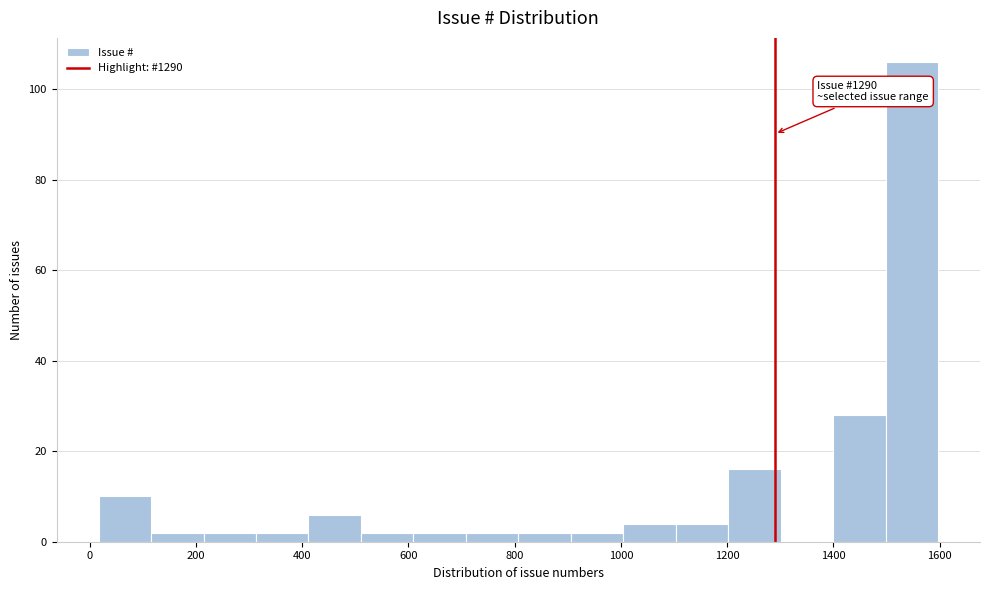

Which range on the x-axis has the tallest bar?

1500 to 1600